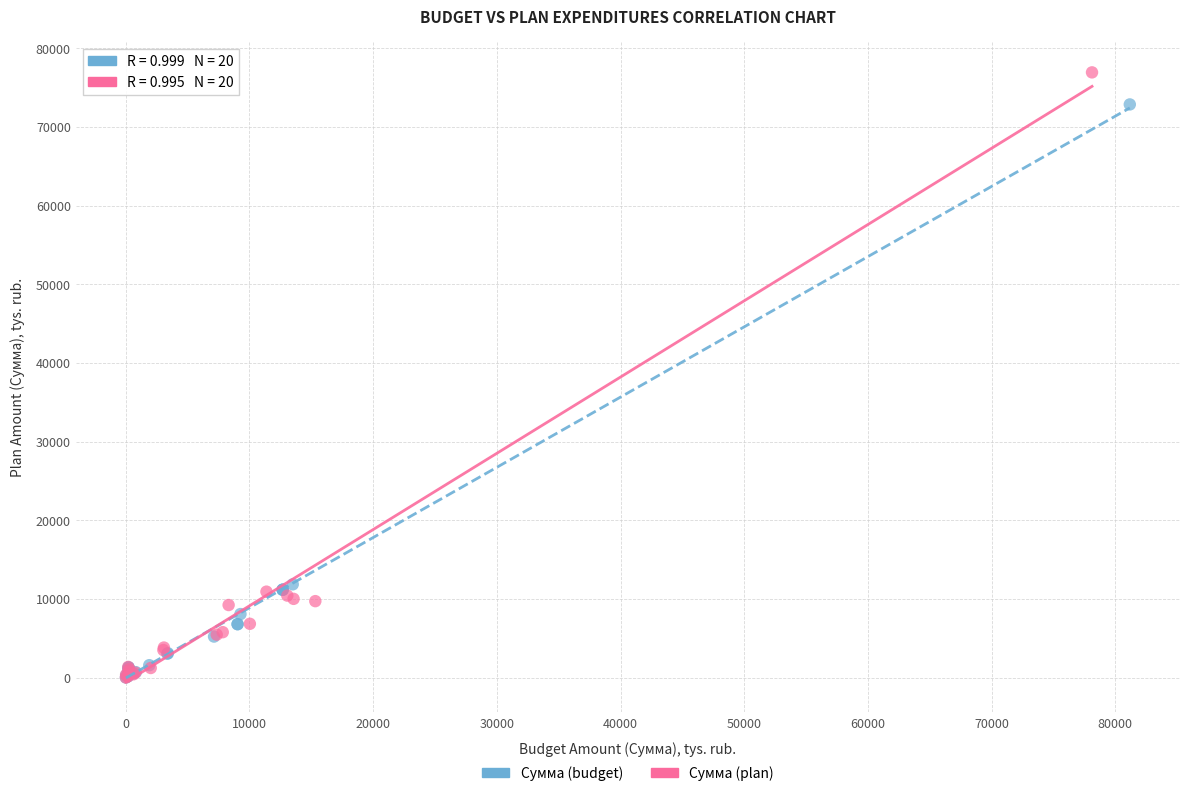

Which series contains the highest Y value?

Сумма (plan)